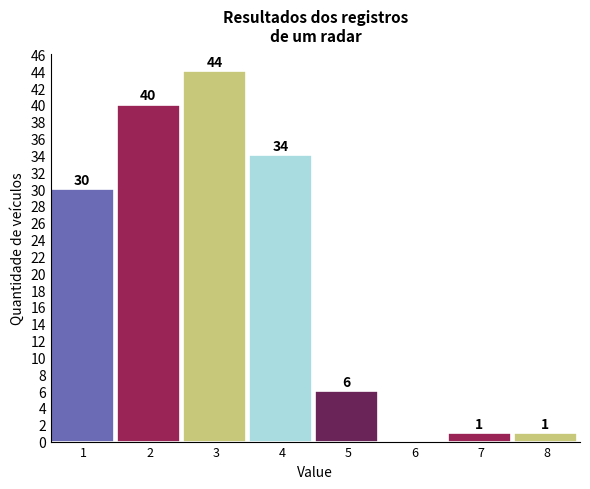

Reading right to left, extract all data points from this chart.

8=1	7=1	6=0	5=6	4=34	3=44	2=40	1=30